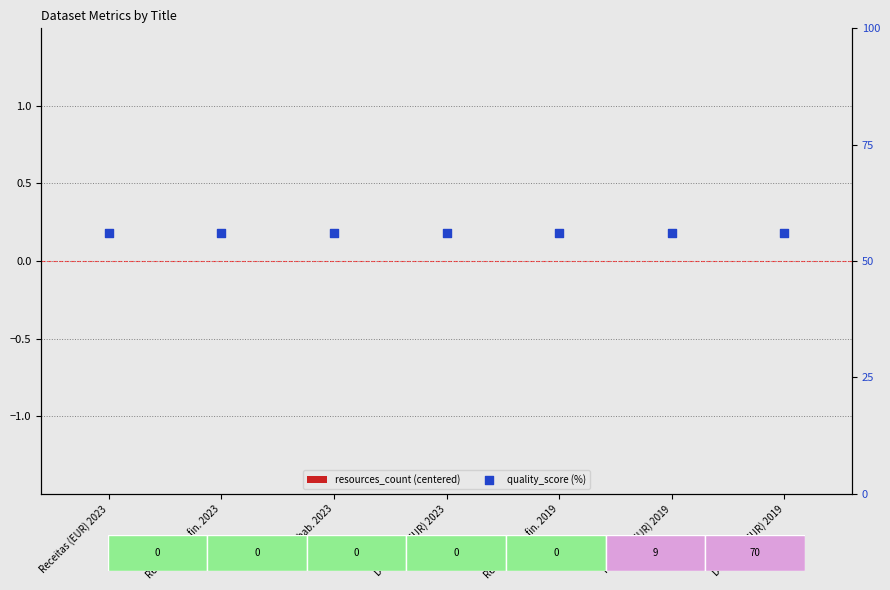

Which series reaches the maximum Y coordinate?

quality_score (%)